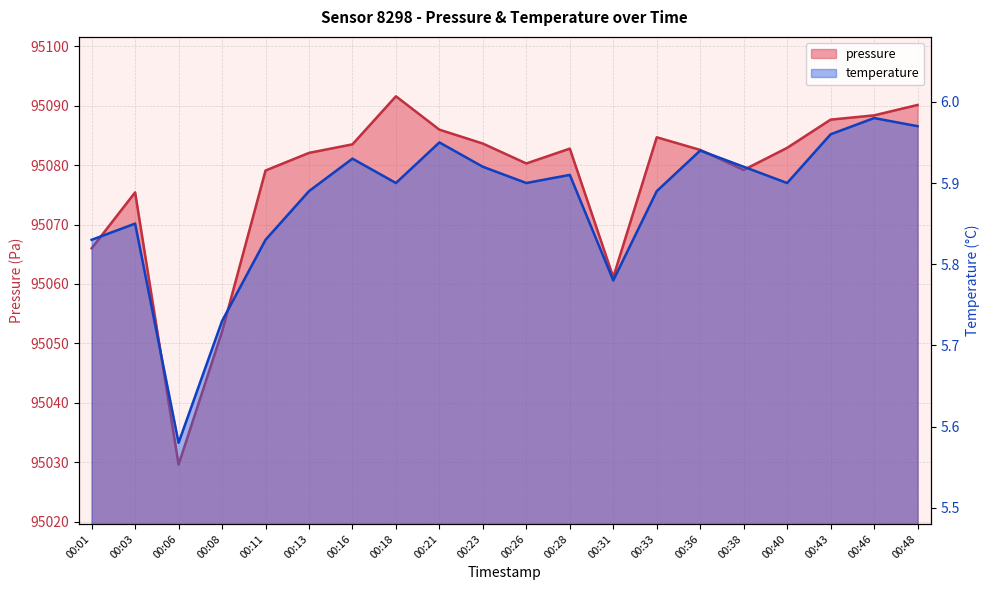

What is the highest value of the pressure series?

95091.6